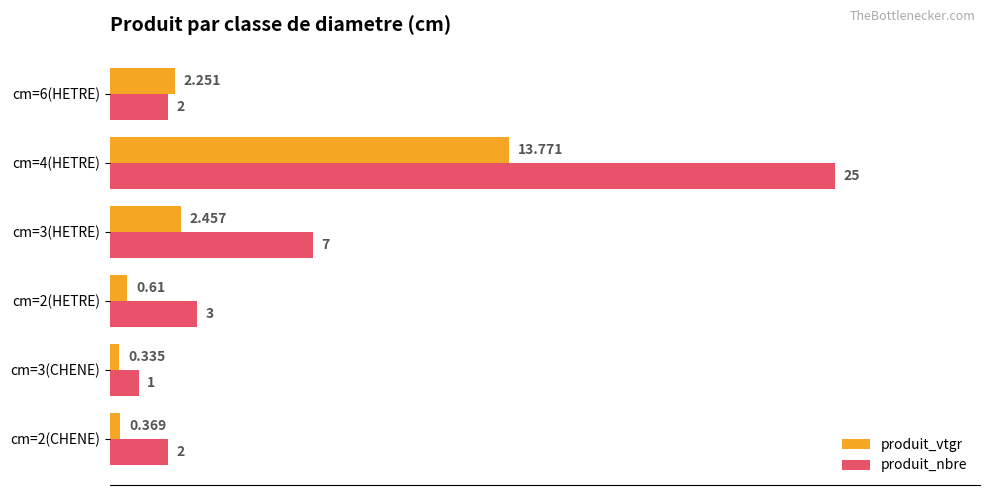

Which series has the largest total across all categories?

produit_nbre